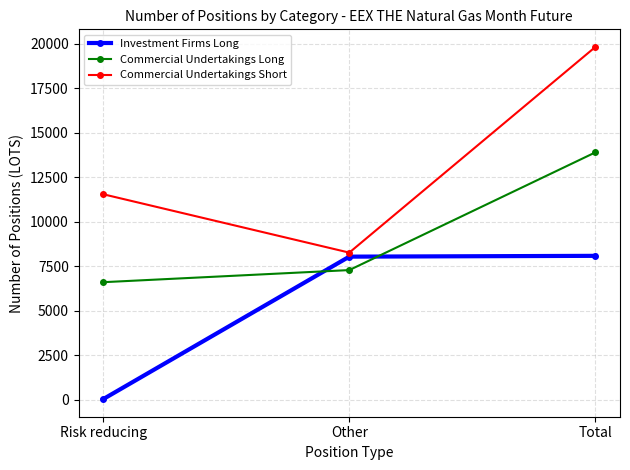

Where is Commercial Undertakings Short nearest to the value 14049?

Risk reducing